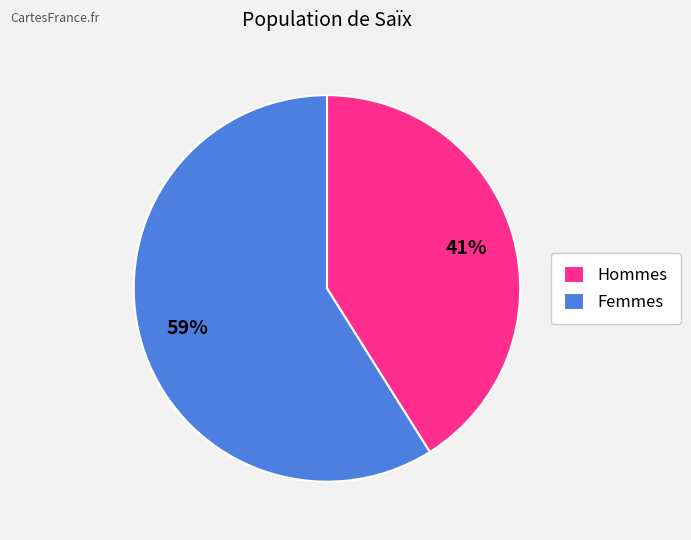

Which category has the smallest portion of the pie?

Hommes